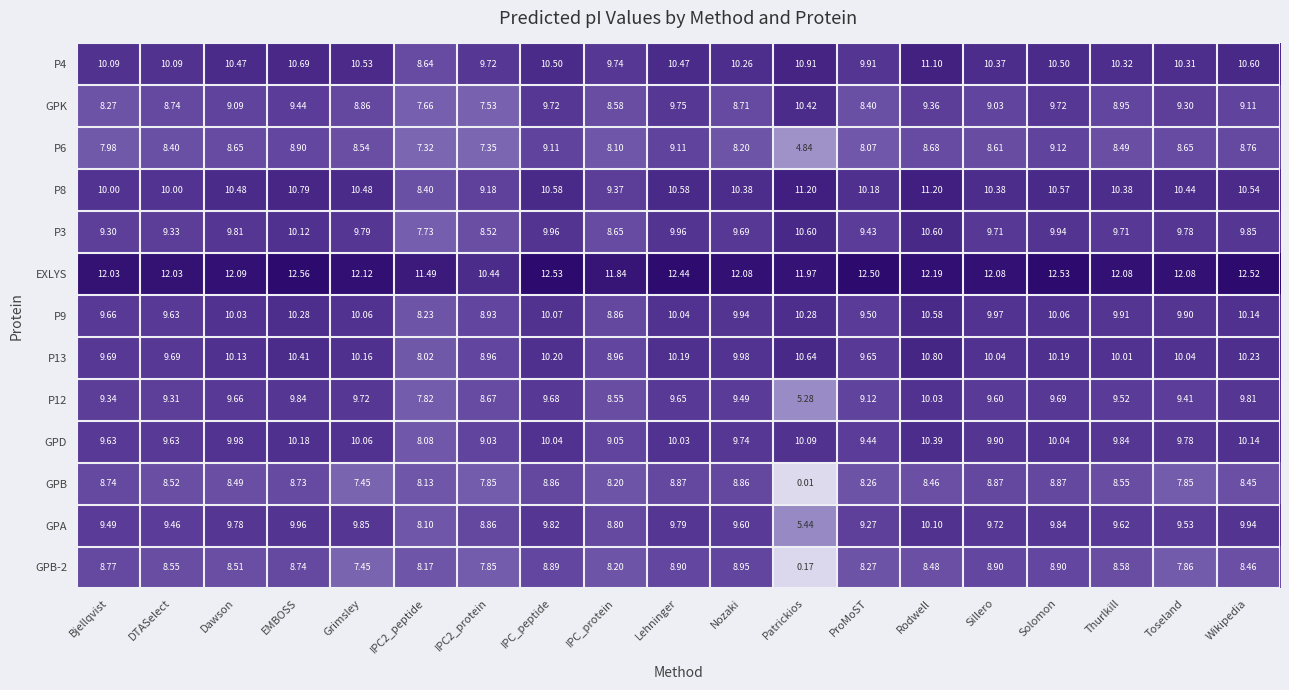

At which label does GPB-2 reach its minimum?

Patrickios